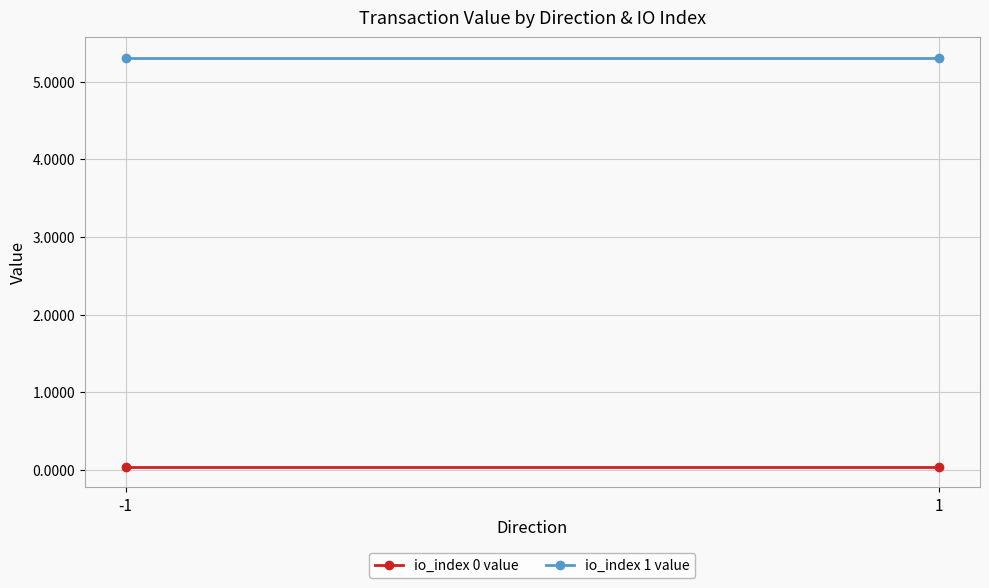

List the series in order of their peak value, lowest first.

io_index 0 value, io_index 1 value